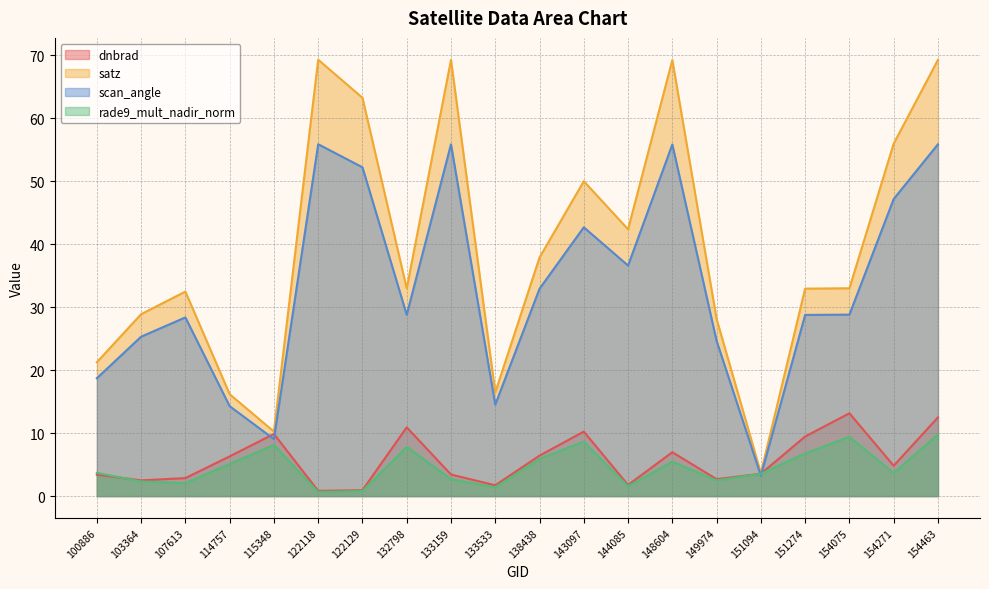

What is the smallest value displayed?

0.7